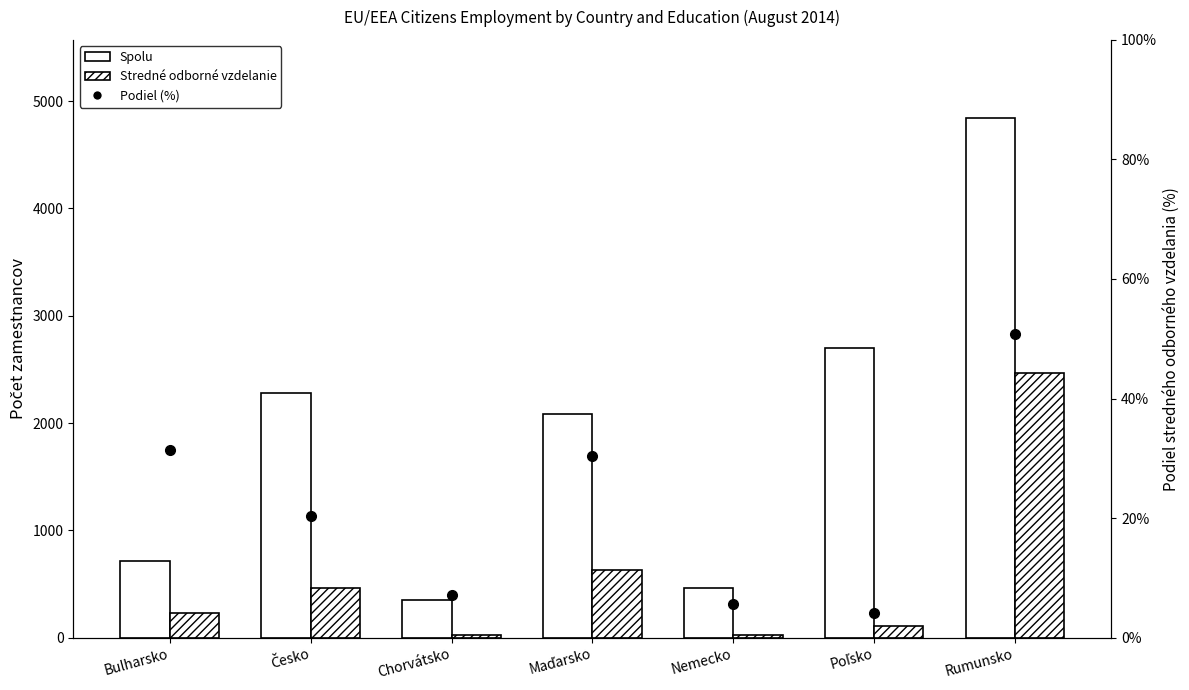

Is the value of Stredné odborné vzdelanie at Česko greater than the value of Podiel stredného odborného (%) at Nemecko?

Yes